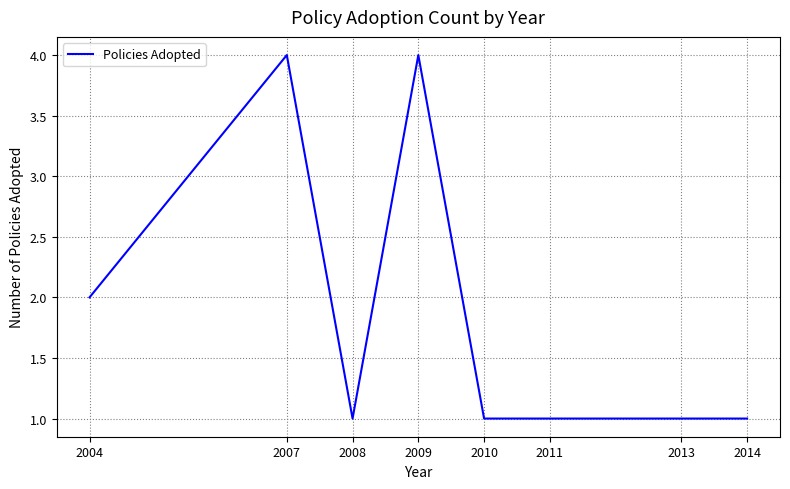

The chart shows a value of 2 at 2004. True or false?

True